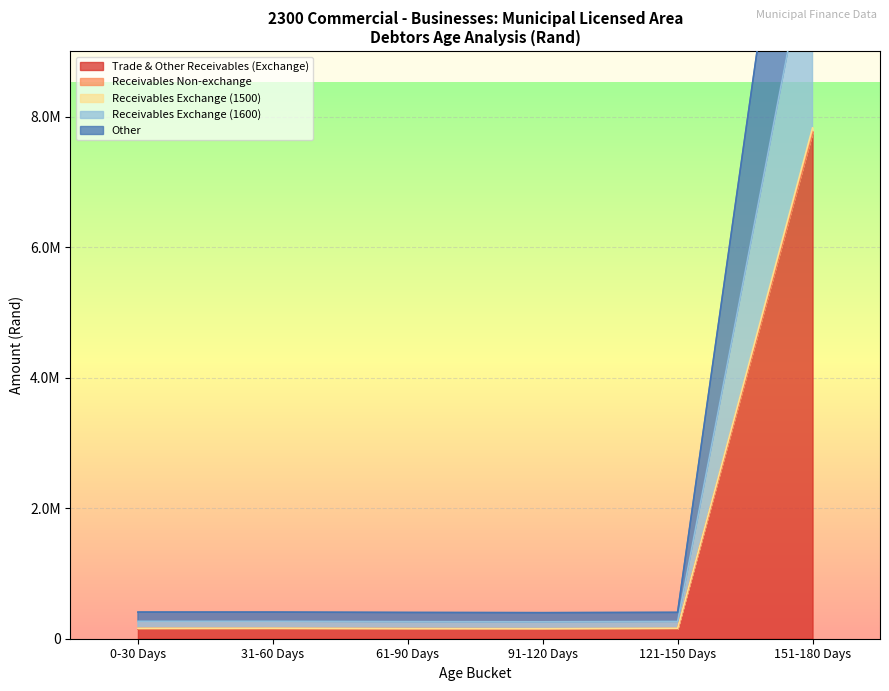

At how many categories does at least one series exceed 994311?

1